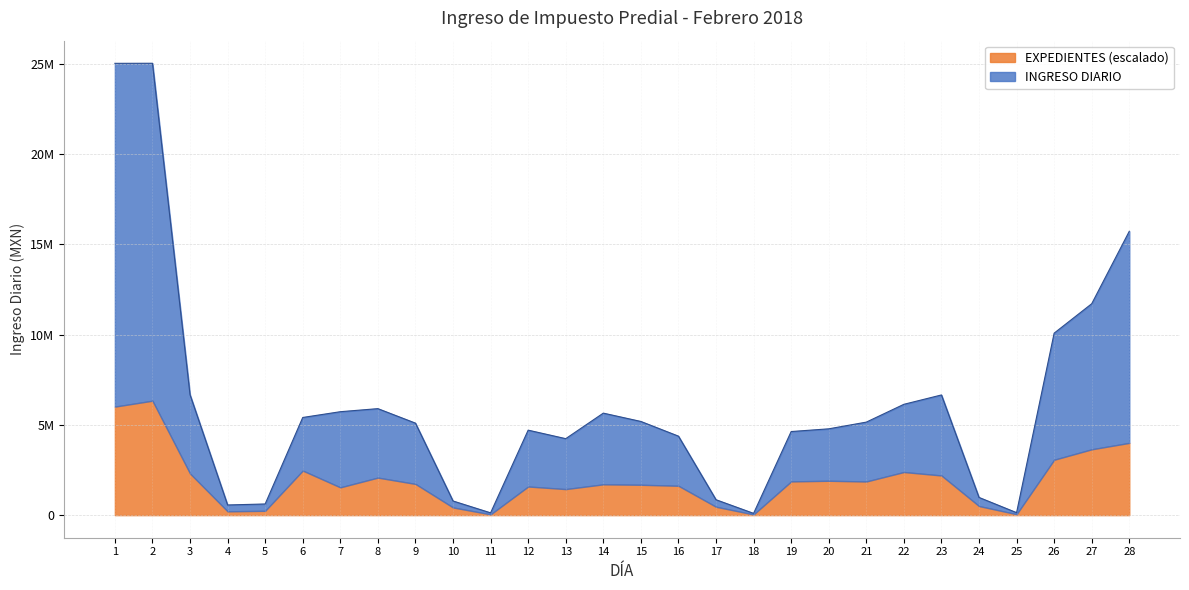

Reading left to right, extract all data points from this chart.

25028201.1	25032319.4	6670595.3	562640.5	617932.7	5409700.4	5729358.5	5899110.2	5096109.6	783222.8	126596.2	4707480.0	4235979.7	5650554.2	5189077.2	4375620.2	853081.9	97356.7	4630174.8	4780885.4	5152476.7	6139112.6	6657439.6	980348.2	136845.0	10081088.9	11711255.9	15725197.7